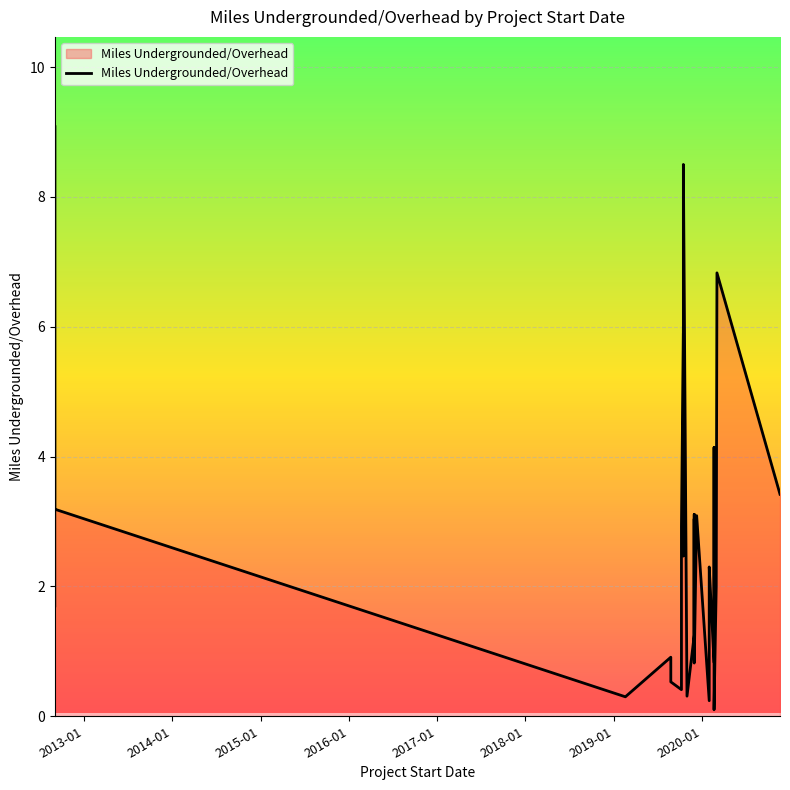

Rank the categories by value from highest to lowest.

2012-09-01, 2019-10-17, 2020-03-04, 2019-10-17, 2019-10-17, 2019-10-17, 2019-10-17, 2019-10-17, 2020-02-21, 2019-10-17, 2020-11-20, 2019-10-17, 2012-09-01, 2019-12-01, 2019-10-17, 2019-12-11, 2019-12-01, 2019-10-09, 2012-09-01, 2019-10-09, 2019-10-17, 2020-02-01, 2020-03-01, 2020-02-01, 2019-12-01, 2012-09-01, 2019-10-09, 2019-12-01, 2019-12-01, 2020-02-01, 2019-08-26, 2020-02-21, 2019-12-01, 2019-08-26, 2019-10-09, 2019-11-01, 2019-02-19, 2020-02-01, 2020-02-21, 2020-02-21